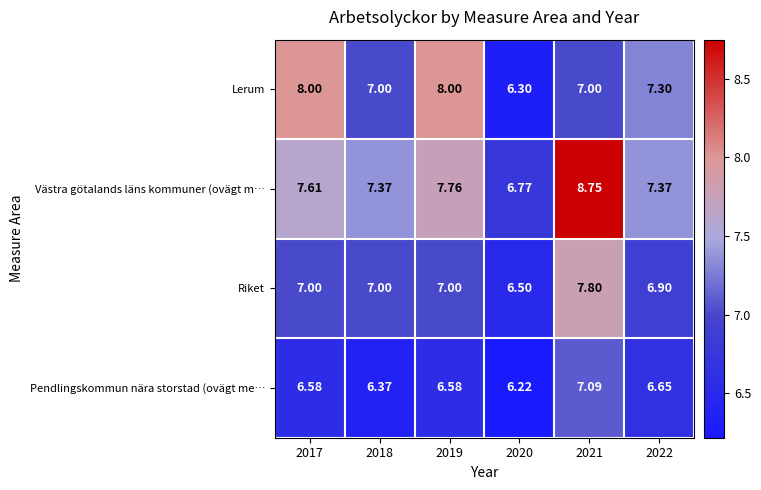

Which series has the widest spread of values?

Västra götalands läns kommuner (ovägt m…